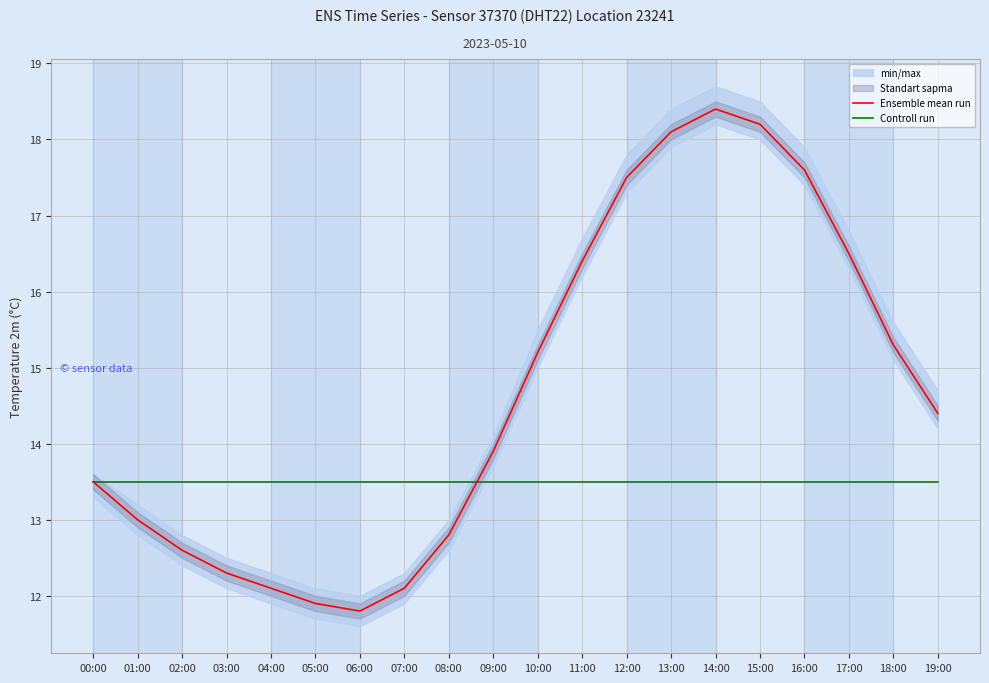

What is the difference between the maximum and minimum values in the Ensemble mean run series?

6.6